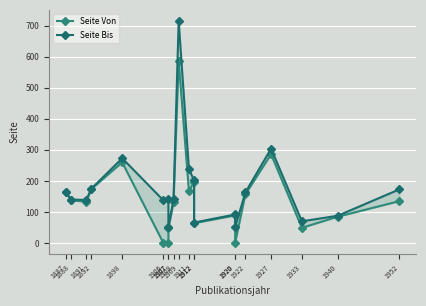

What is the sum of the Seite Bis values at 1907 and 1892?

227